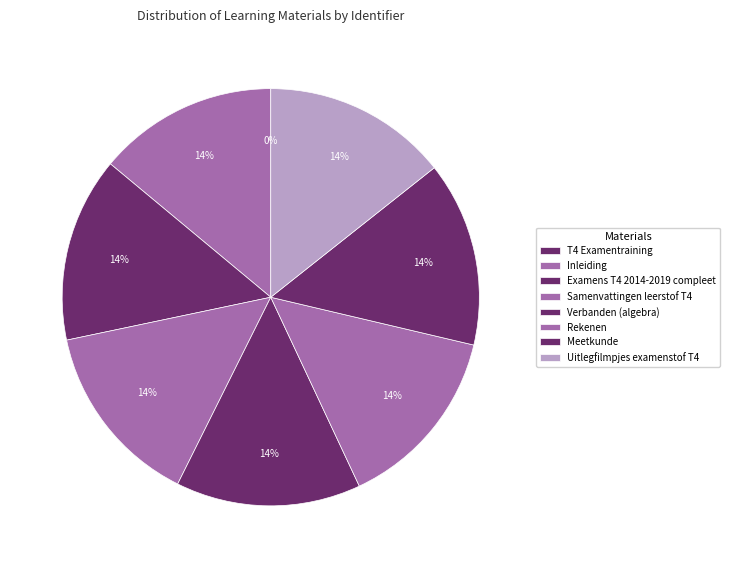

Is it true that Samenvattingen leerstof T4 is 25% of the pie?

False